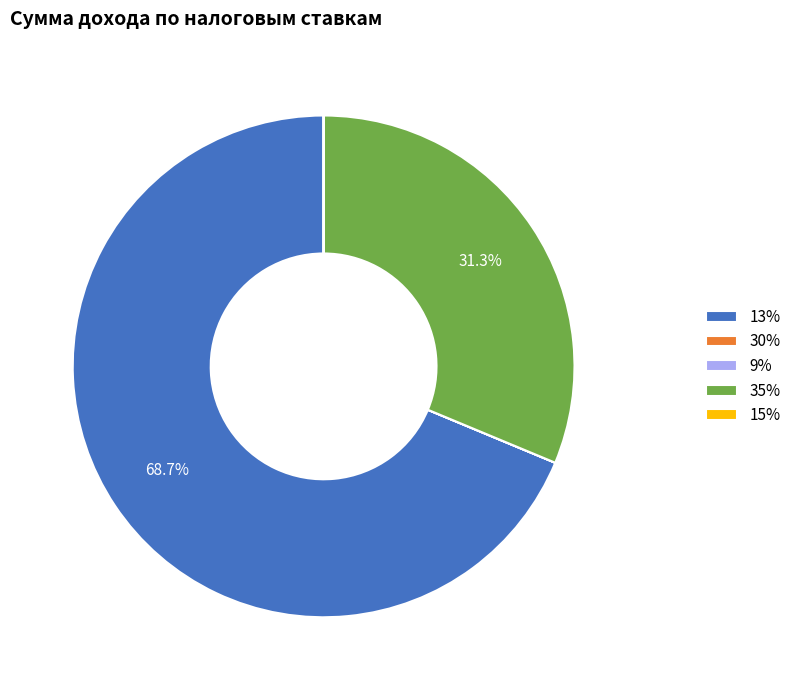

What portion of the pie excludes 13%?

31.3%